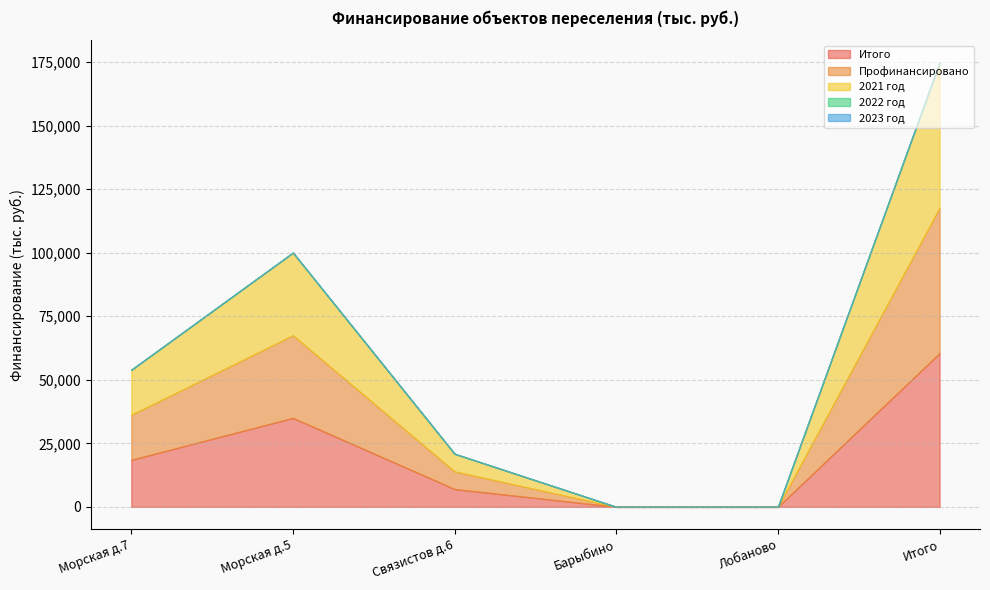

What is the label of the 1st point from the right?

Итого